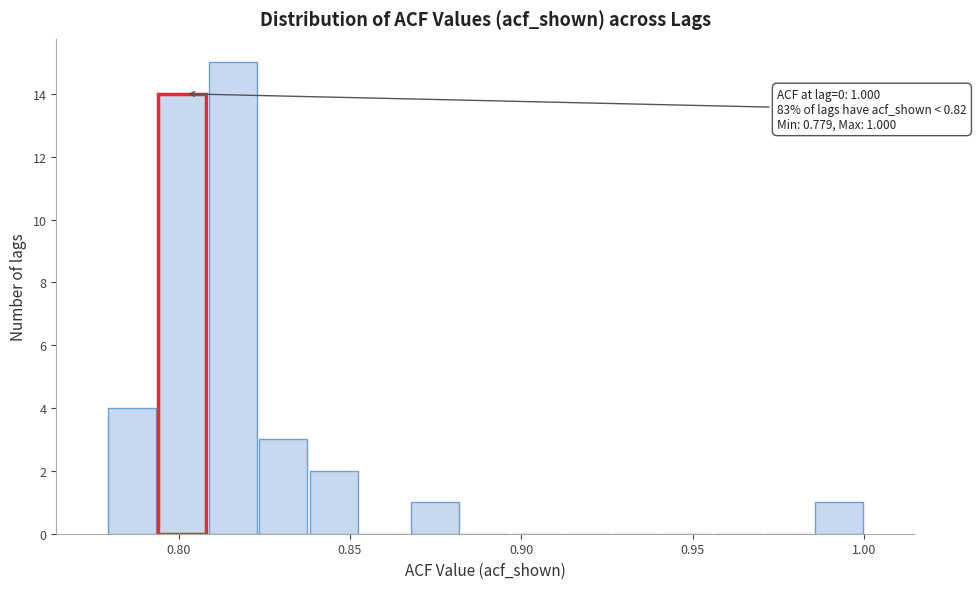

Read against the x-axis, roughly where is the centre of the tallest bar?

0.815